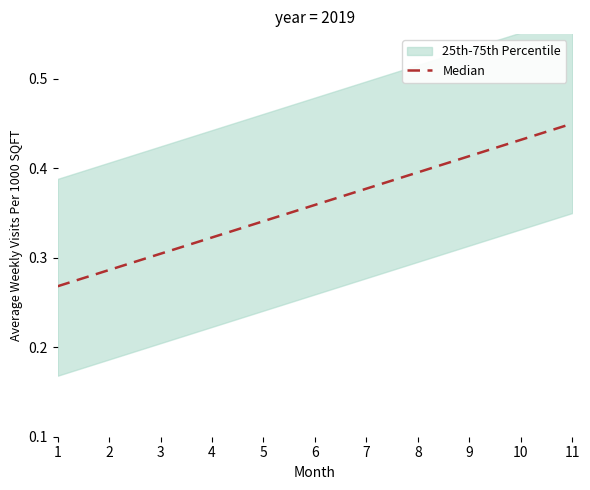

What is the difference between the maximum and minimum values?

0.2